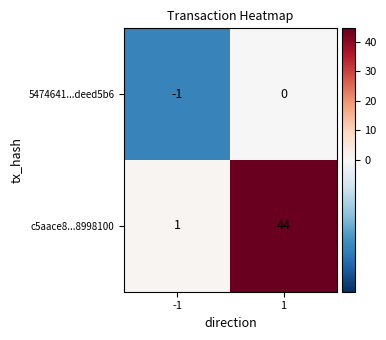

The c5aace8...8998100 series shows 2 at -1. True or false?

False